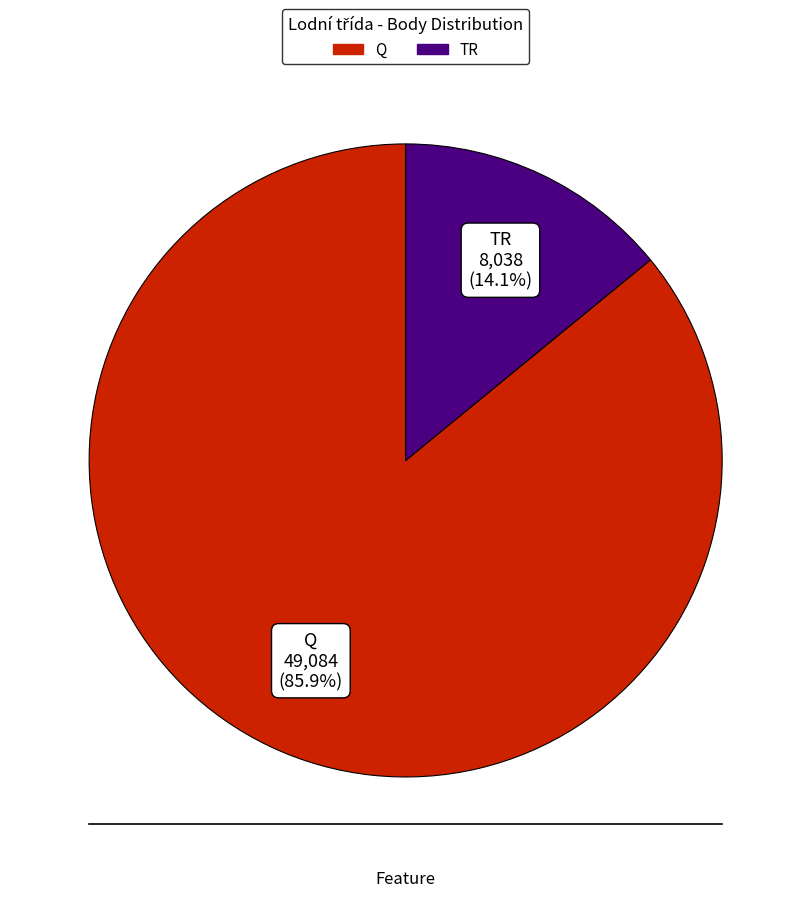

What percentage is NOT represented by Q?

14.1%